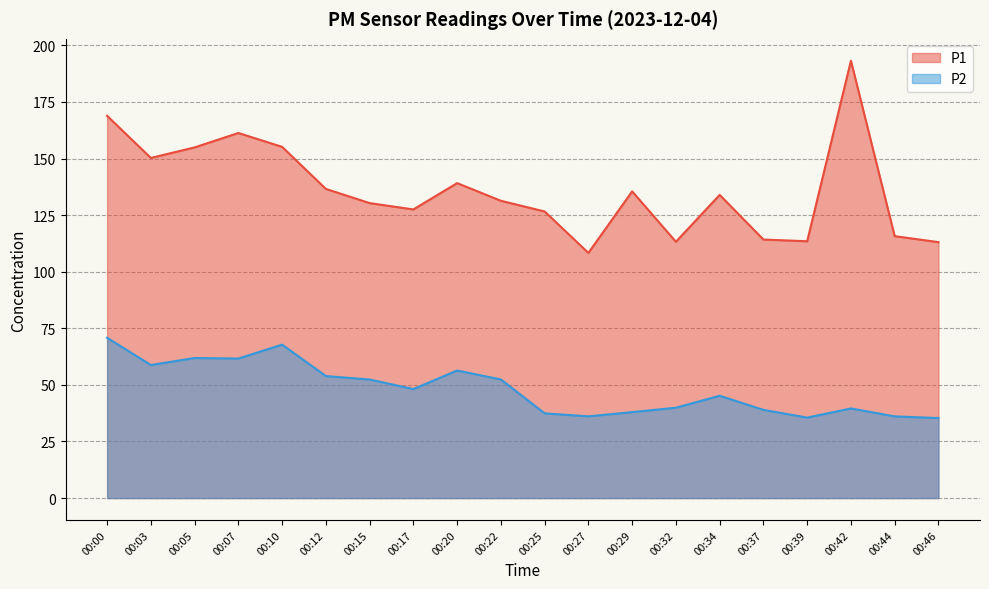

At which label does P1 first exceed 133?

00:00